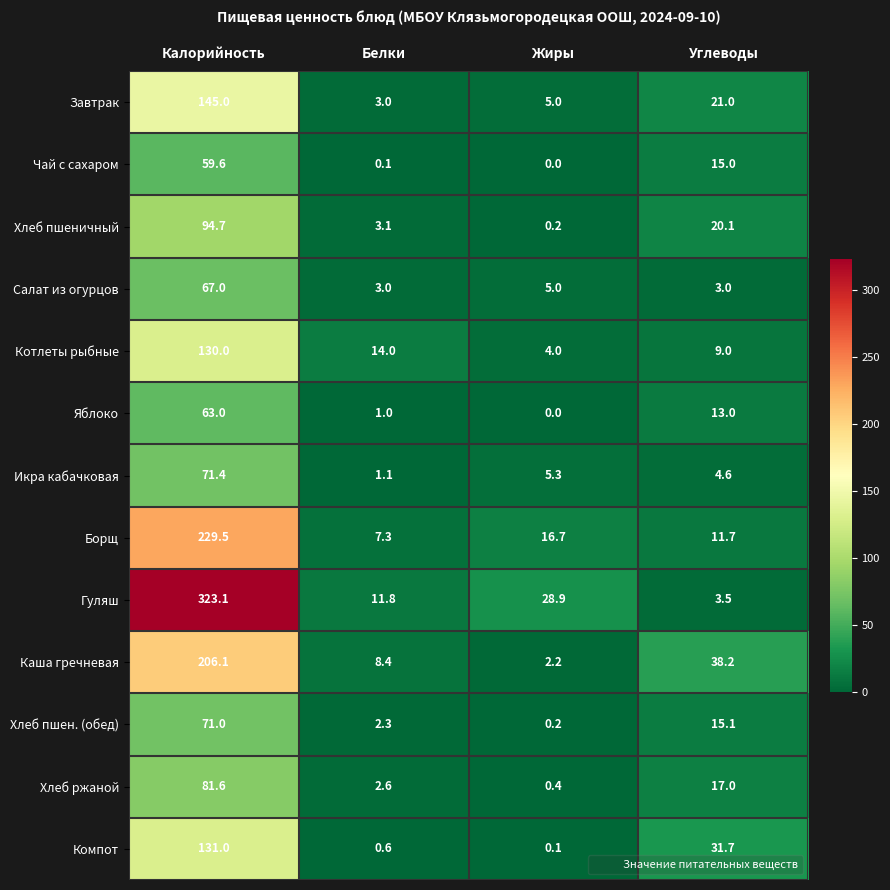

The Борщ series shows 26.0 at Жиры. True or false?

False